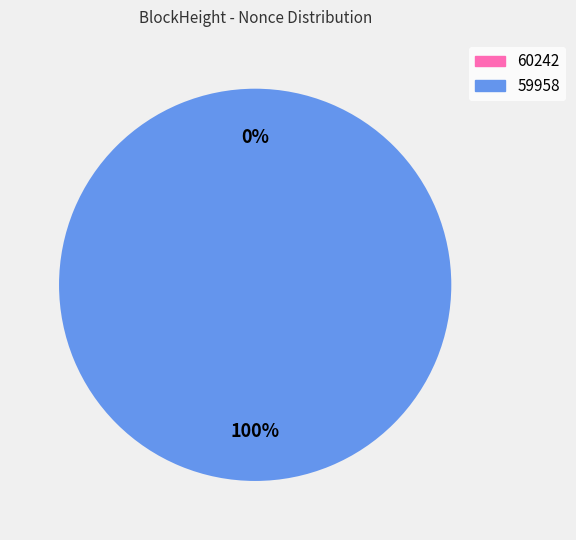

To the nearest percent, what is the average slice percentage?

50%